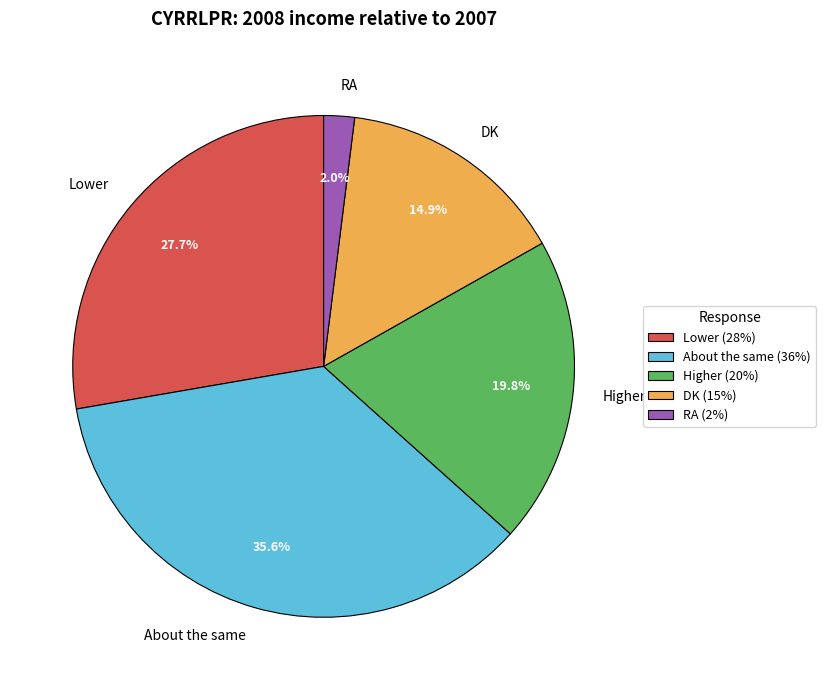

What percentage is the About the same slice, to the nearest percent?

36%